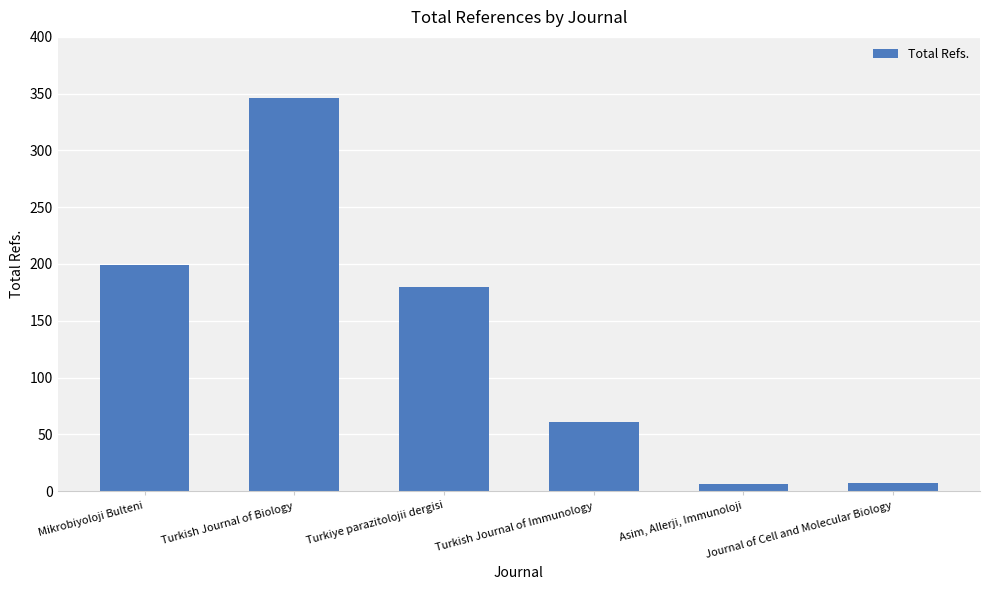

Rank the categories by value from lowest to highest.

Asim, Allerji, Immunoloji, Journal of Cell and Molecular Biology, Turkish Journal of Immunology, Turkiye parazitolojii dergisi, Mikrobiyoloji Bulteni, Turkish Journal of Biology